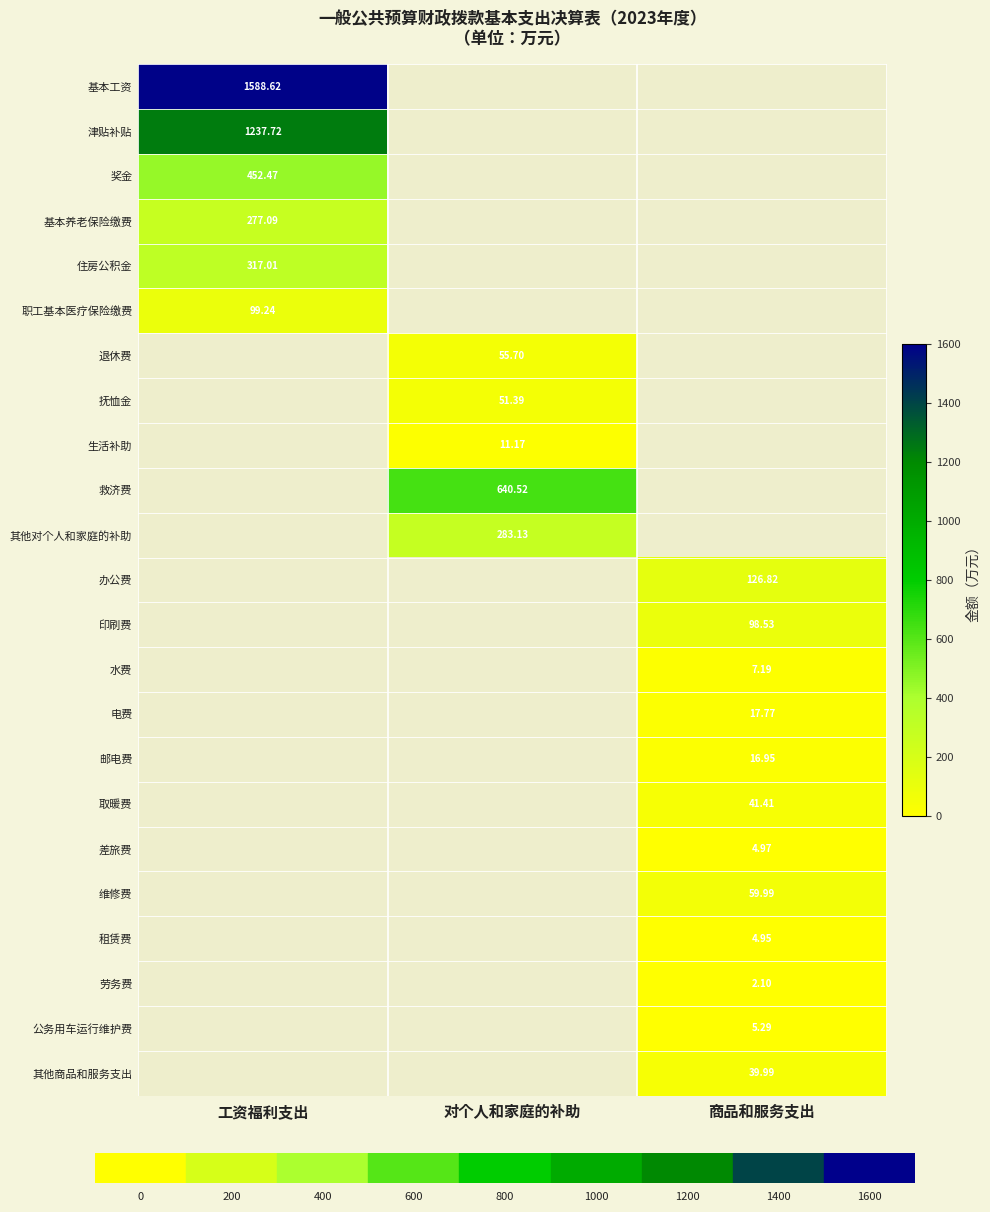

Is the value of 津贴补贴 at 工资福利支出 greater than the value of 取暖费 at 商品和服务支出?

Yes